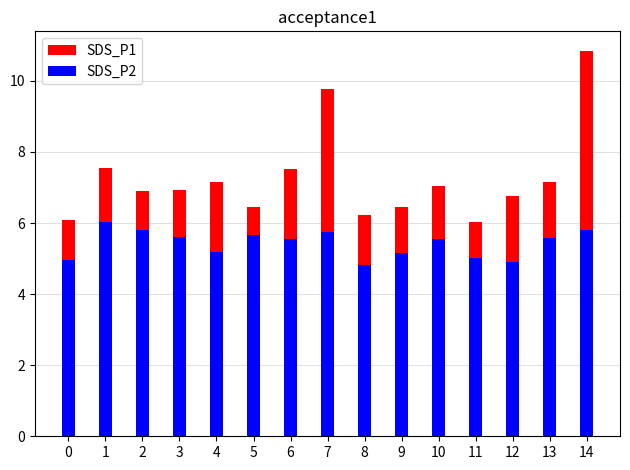

List the series in order of their overall mean, highest first.

SDS_P1, SDS_P2